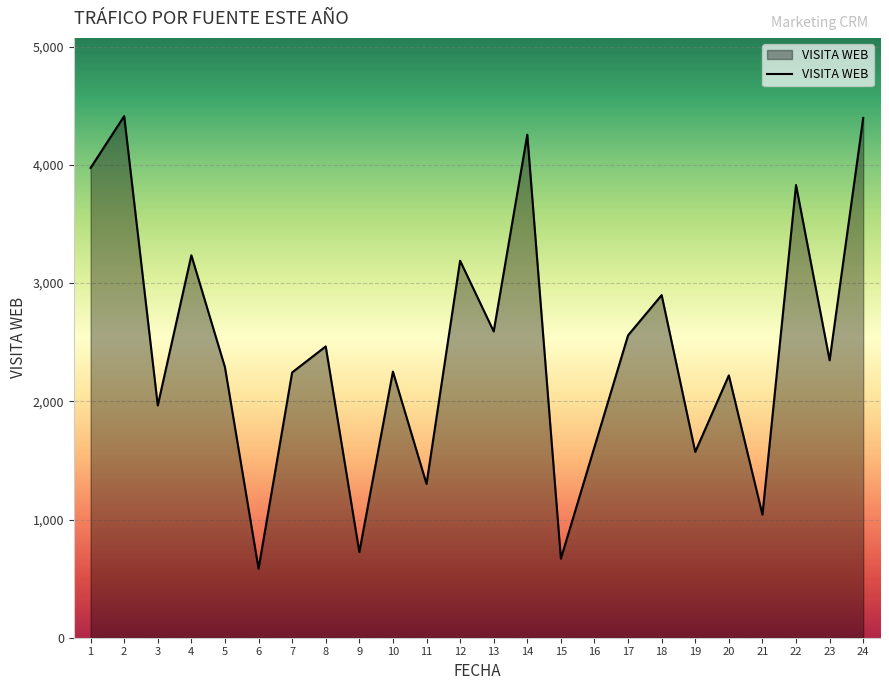

The value at 16 is 1614. True or false?

True